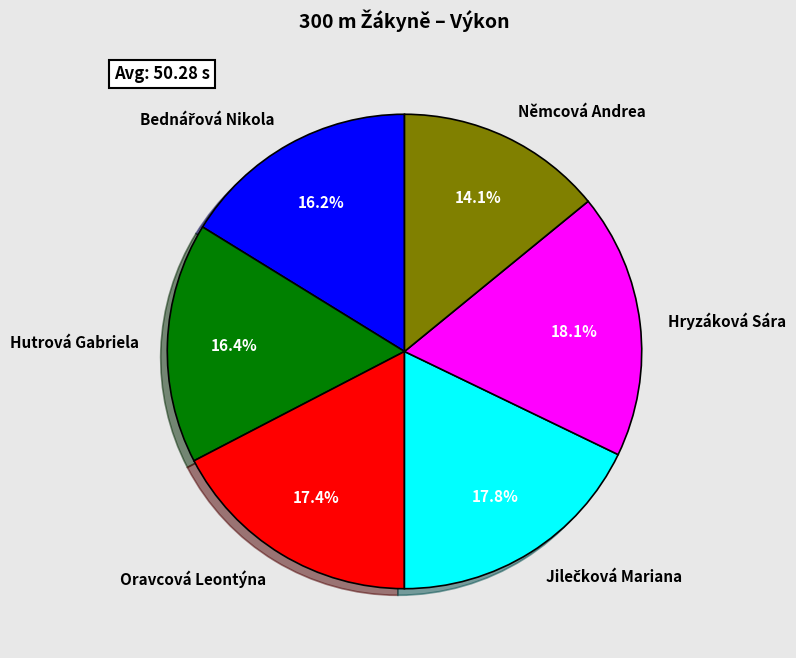

Is there any slice that represents more than half of the pie?

No